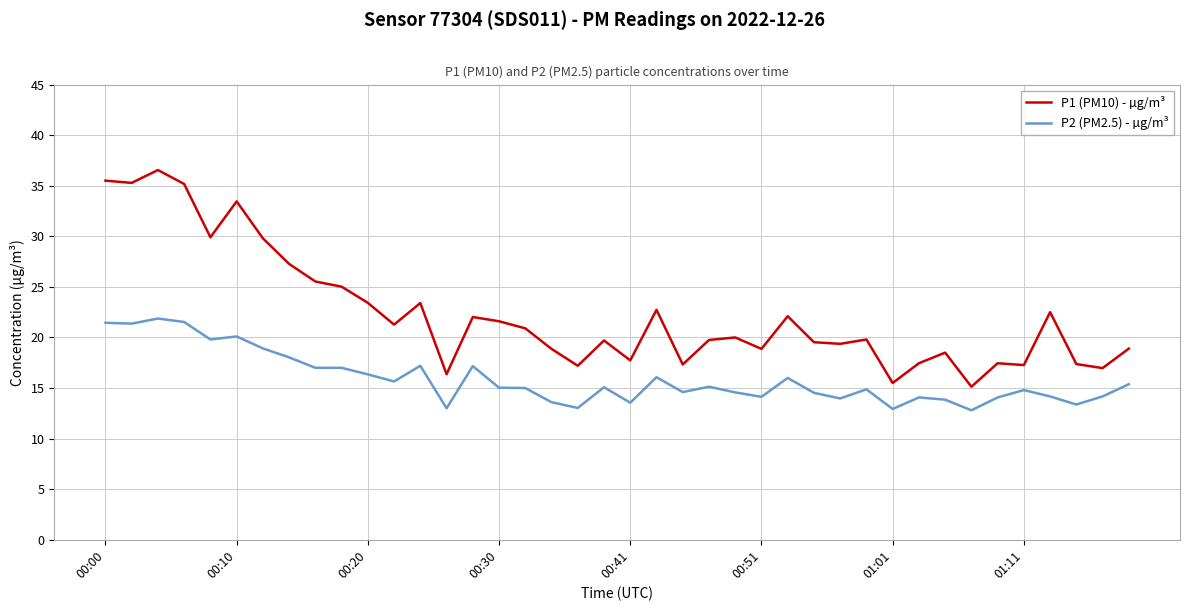

List the series in order of their peak value, lowest first.

P2 (PM2.5) - µg/m³, P1 (PM10) - µg/m³